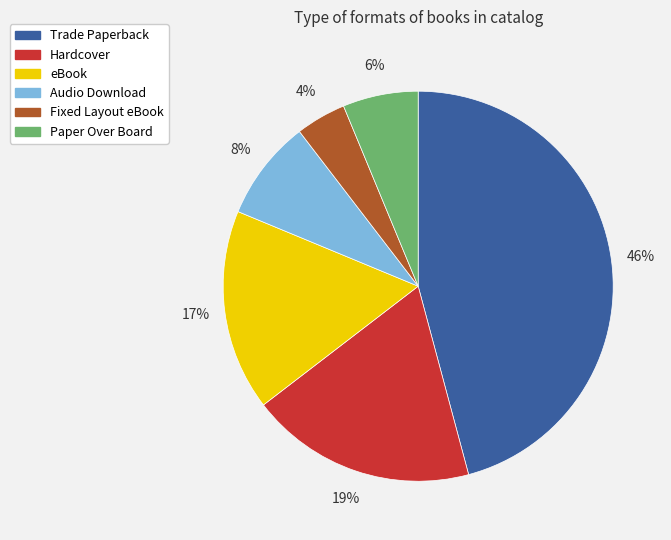

Is the sum of Fixed Layout eBook and Paper Over Board greater than half?

No